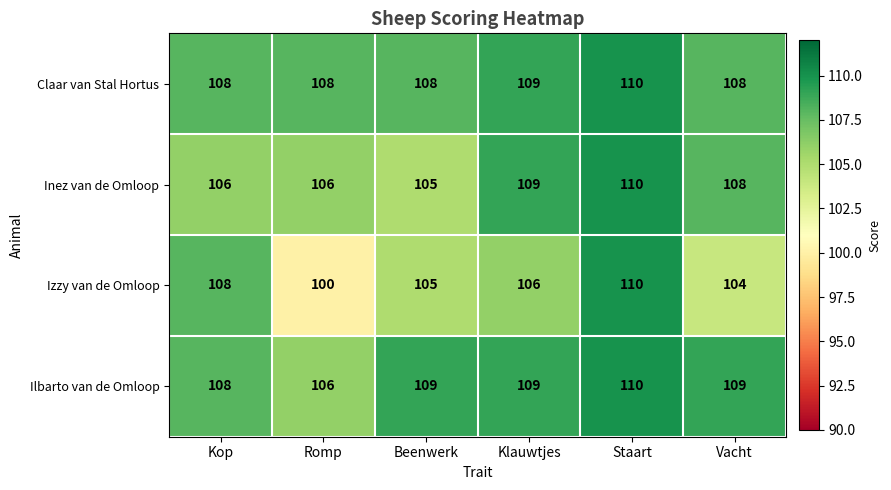

At which category is the sum across all series the highest?

Staart